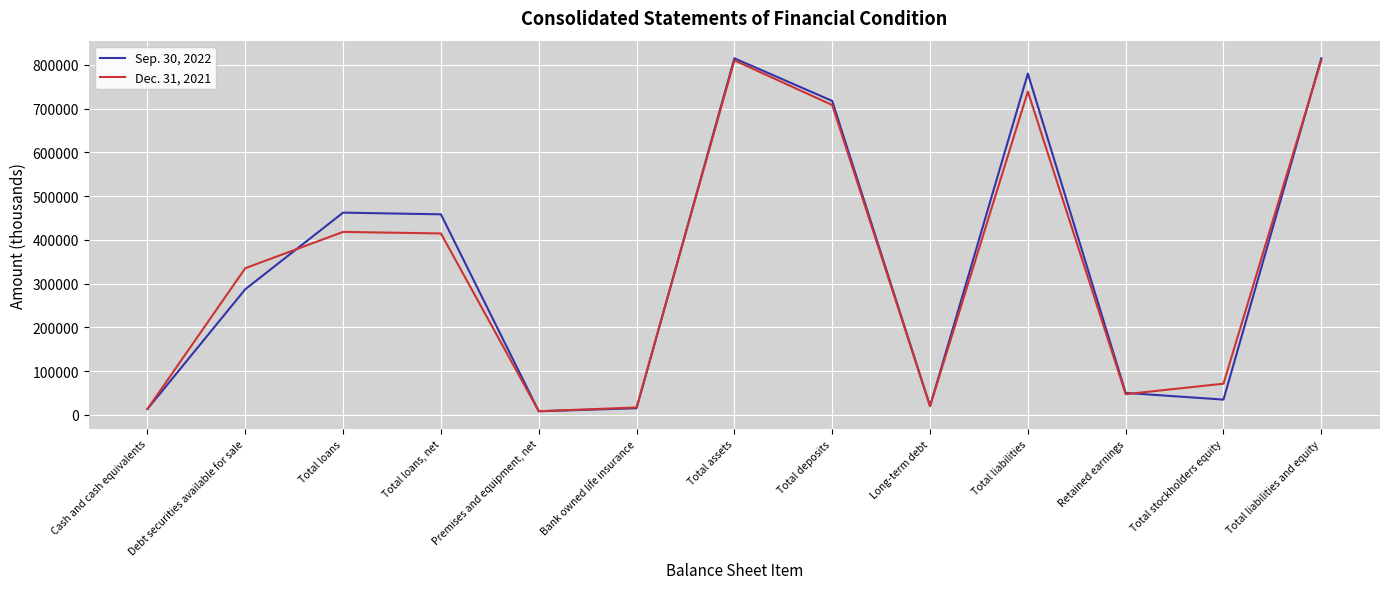

Count the number of data series in this chart.

2